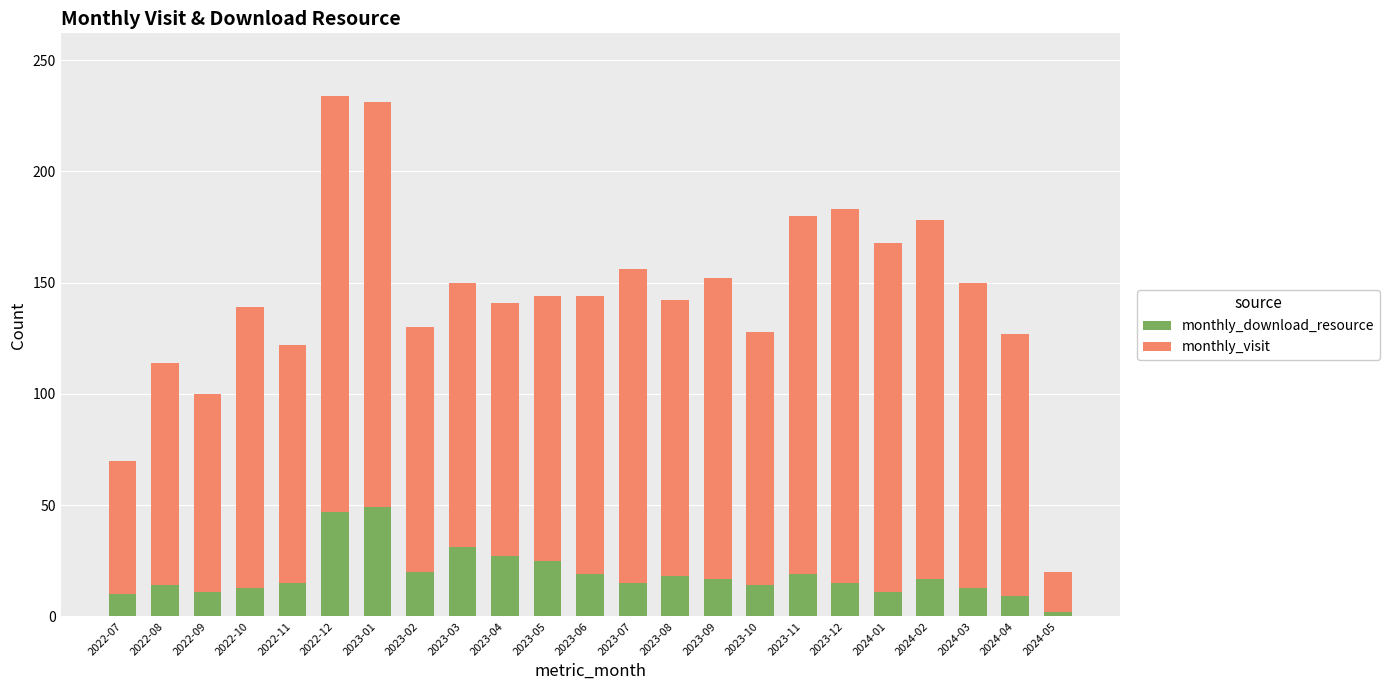

At which label does monthly_download_resource reach its minimum?

2024-05